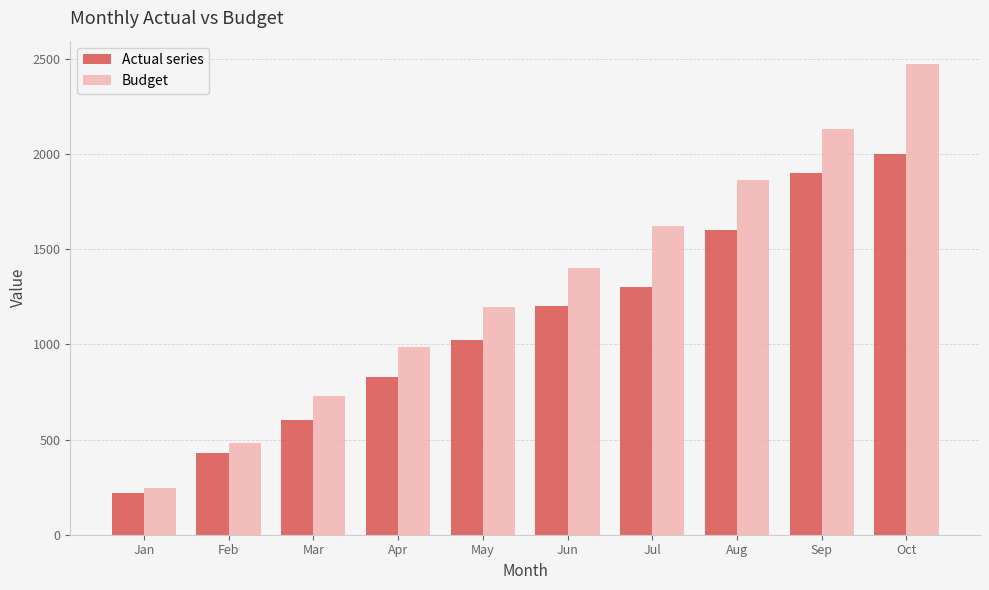

What is the difference between the highest and lowest values at Oct?

471